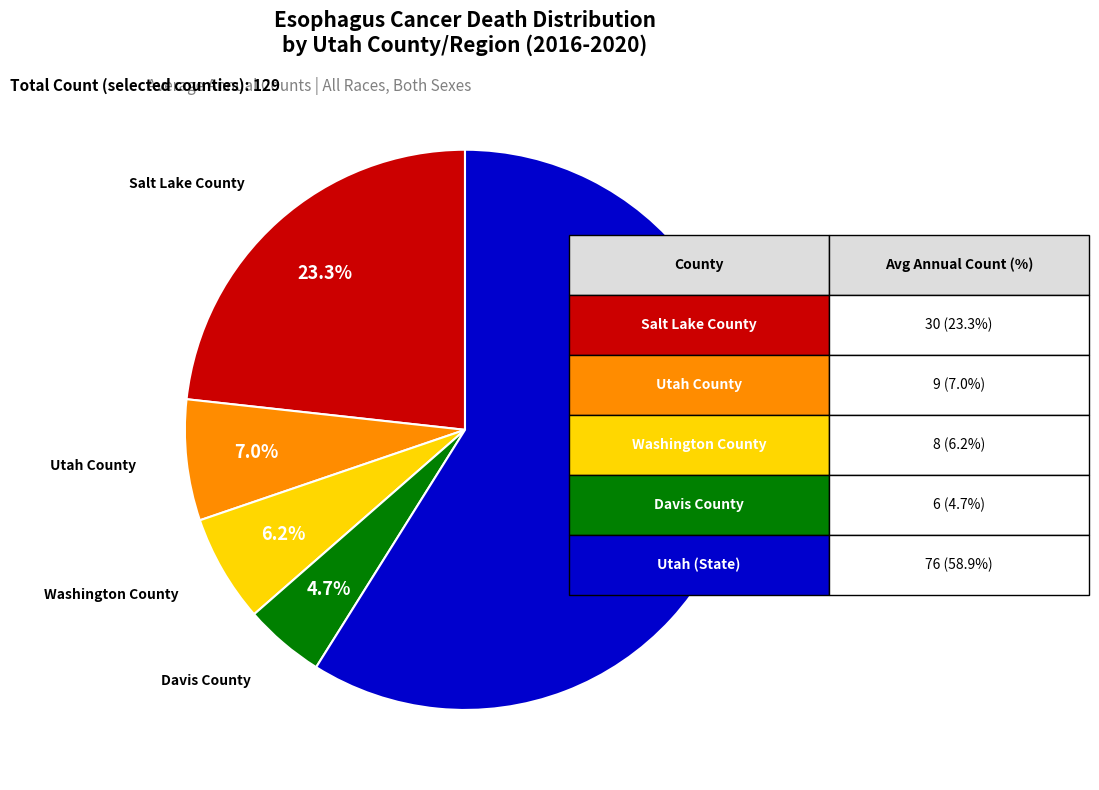

Is it true that Washington County is 1% of the pie?

False